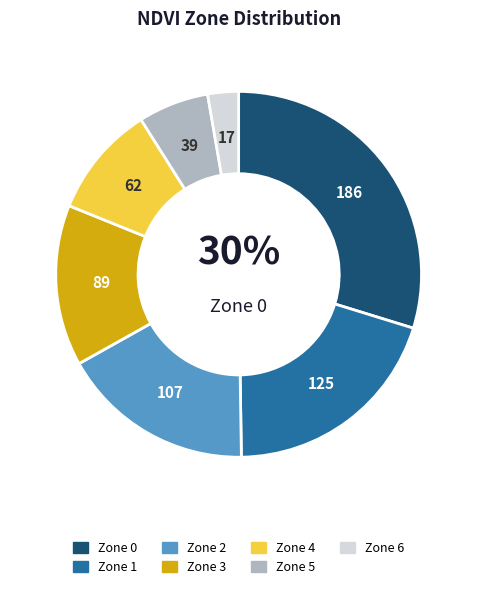

To the nearest percent, what is the average slice percentage?

14%